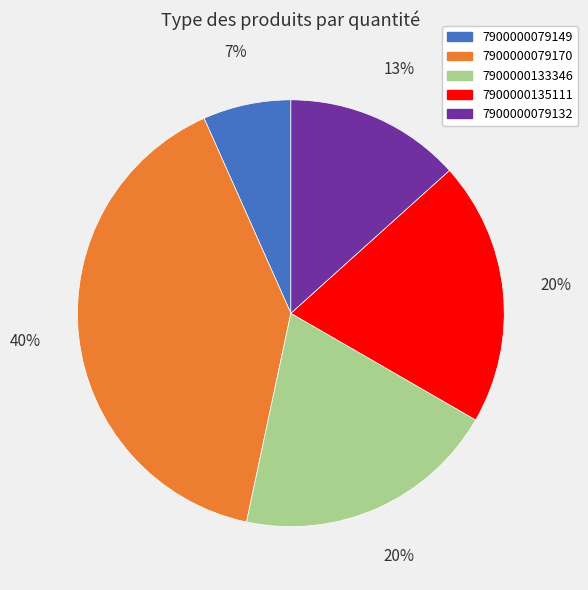

To the nearest percent, what is the combined percentage of 7900000079149 and 7900000079132?

20%